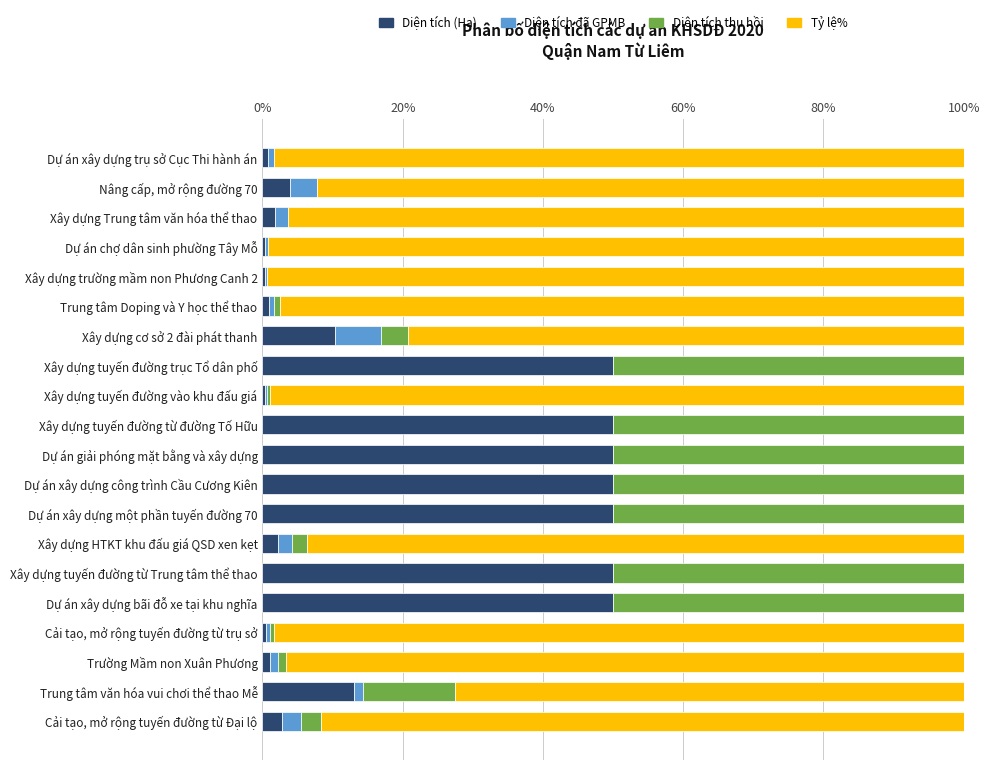

What is the maximum value for Diện tích (Ha)?

50.0